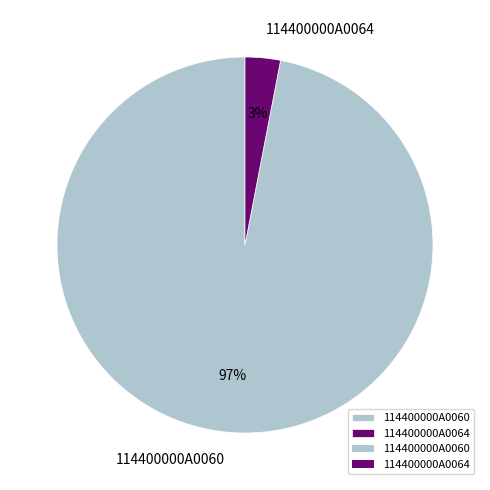

Is there a majority slice in this chart?

Yes